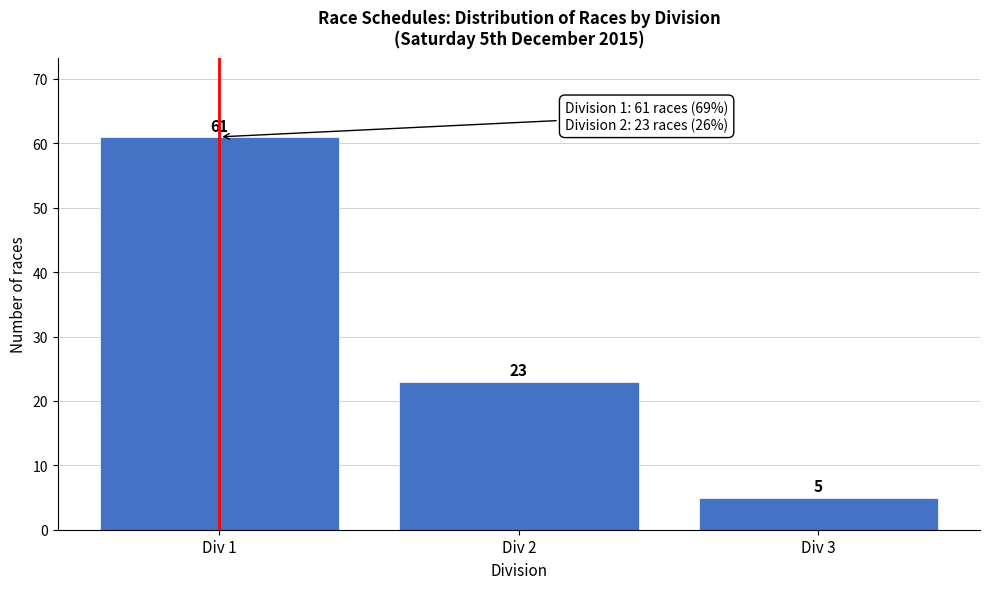

Reading left to right, transcribe all the data shown in this chart.

61	23	5